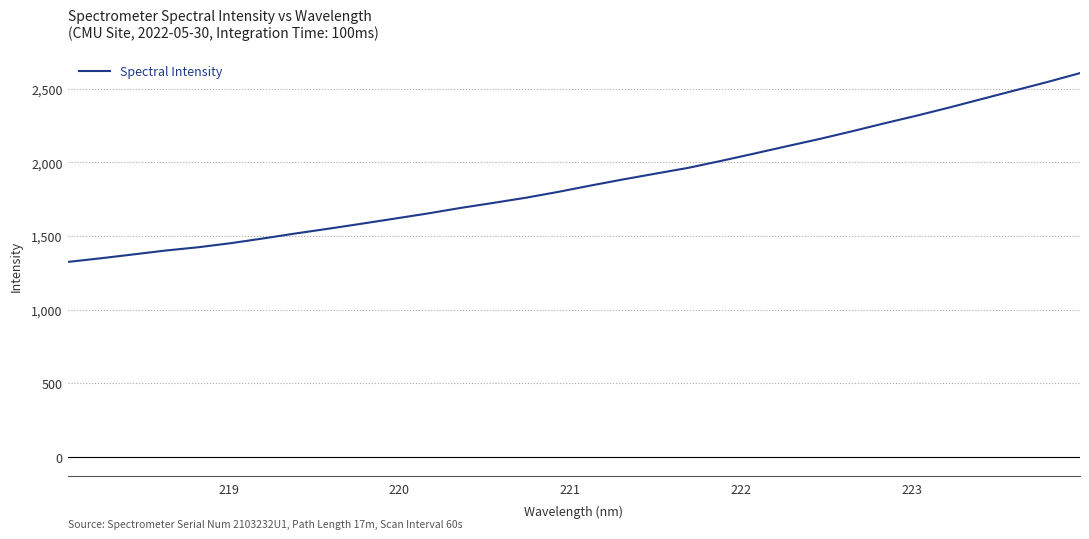

What is the maximum value shown in the chart?

2606.8